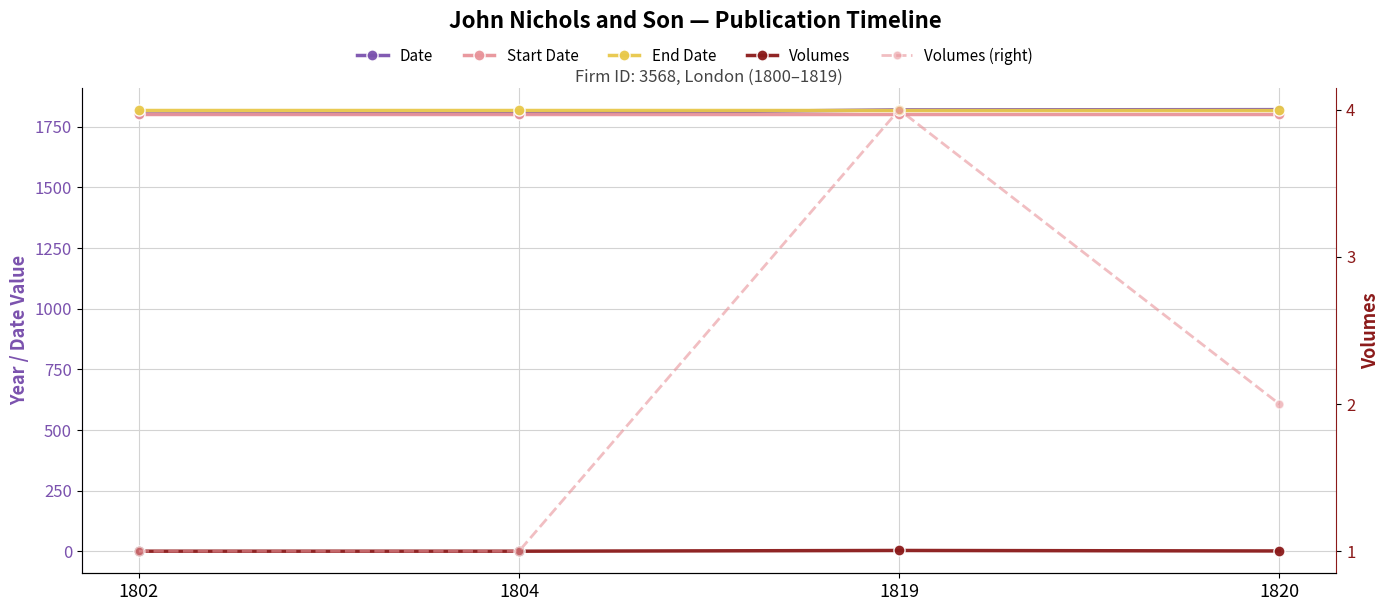

How many data points in Volumes (right) are above 2?

1